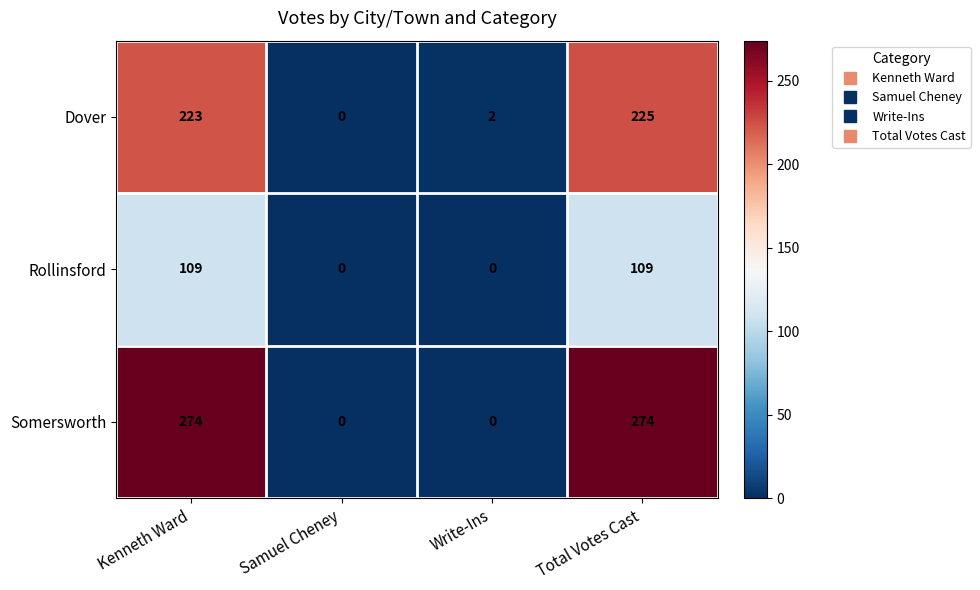

At which category is the sum across all series the highest?

Total Votes Cast